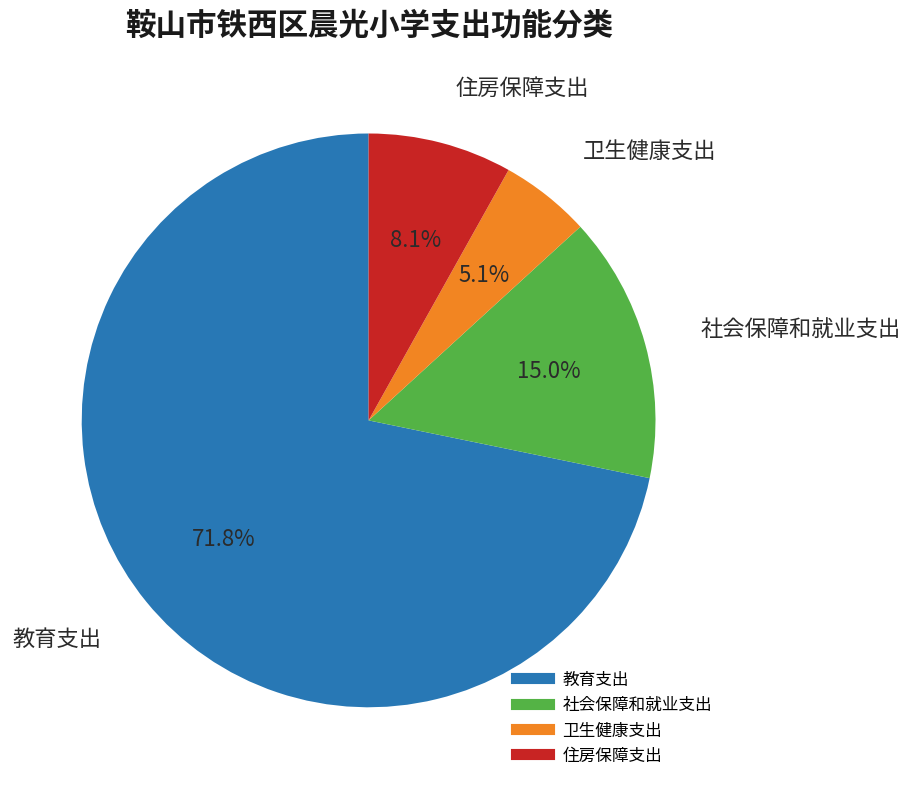

To the nearest percent, what is the combined percentage of 卫生健康支出 and 教育支出?

77%